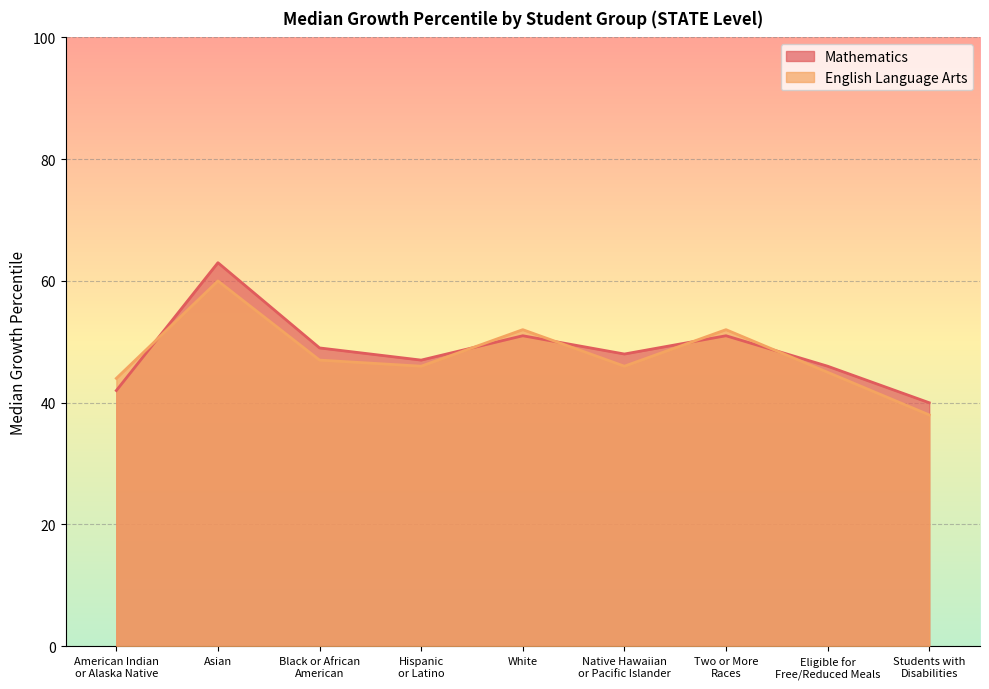

True or false: English Language Arts and Mathematics cross at least once.

True